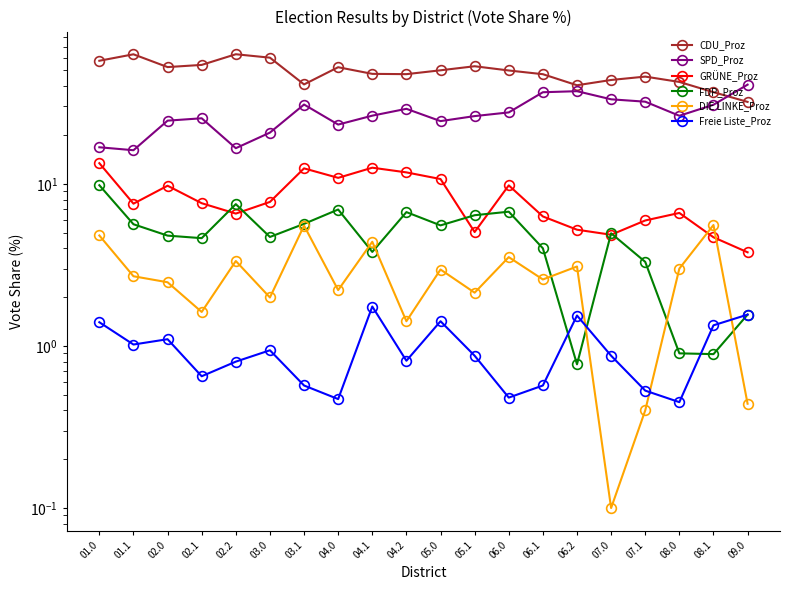

Where is the first local minimum for GRÜNE_Proz?

01.1